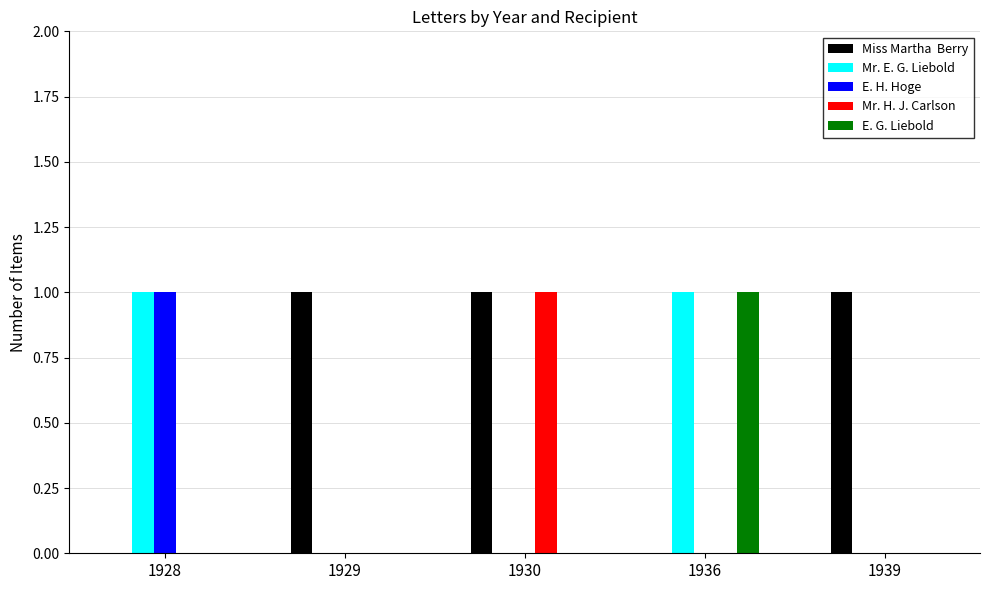

How many data points does each series have?

5